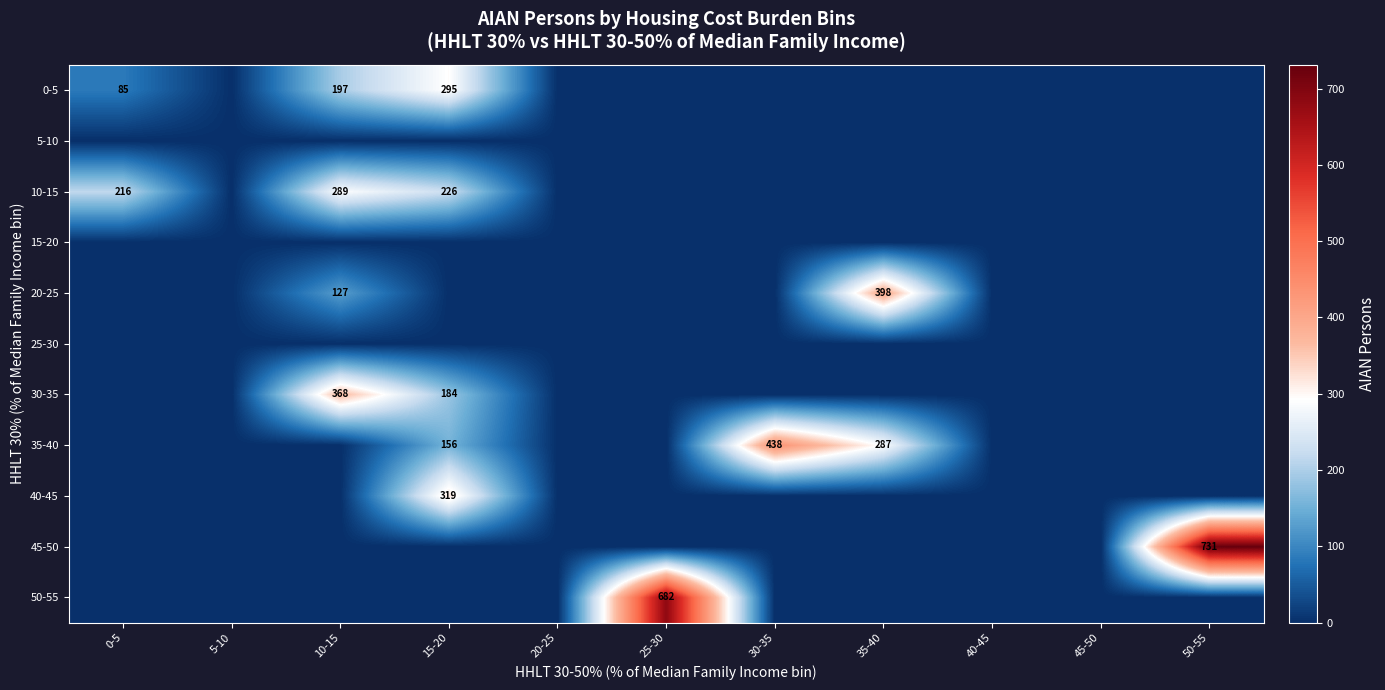

True or false: 35-40 has a value of 278 at 15-20.

False